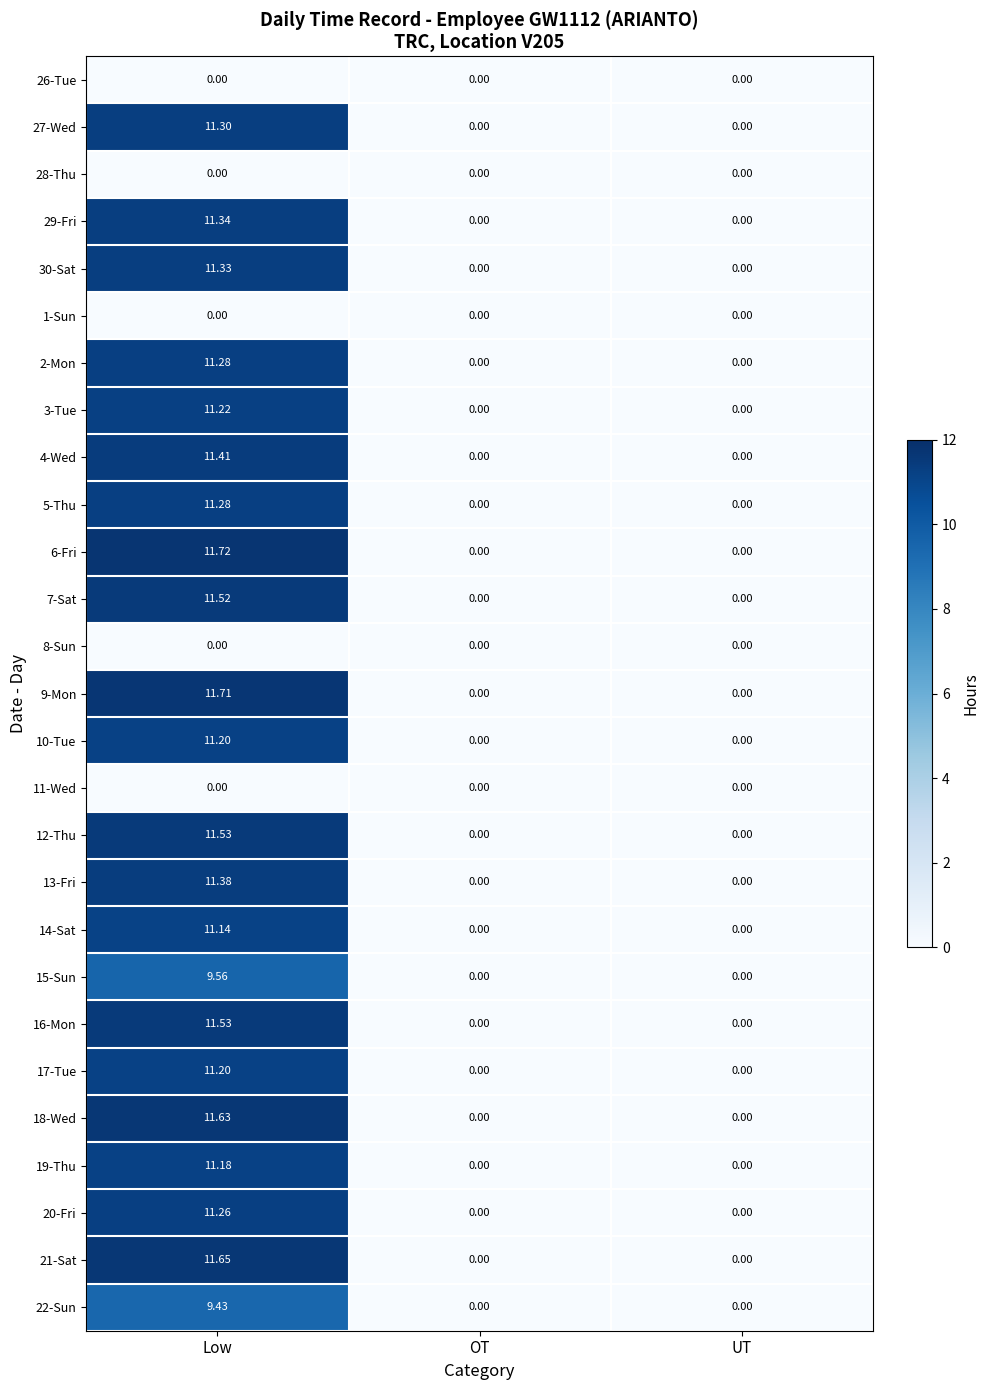

Which series has the largest range (max minus min)?

6-Fri